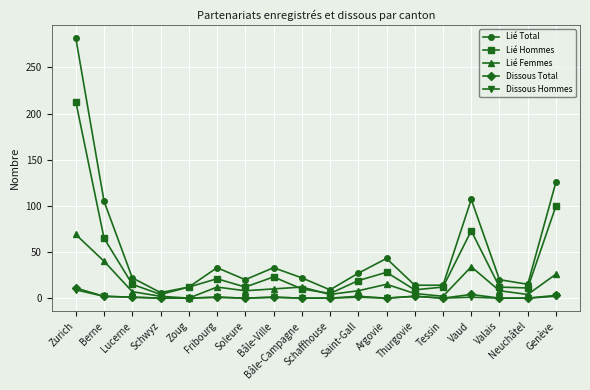

Which series has the largest total across all categories?

Lié Total